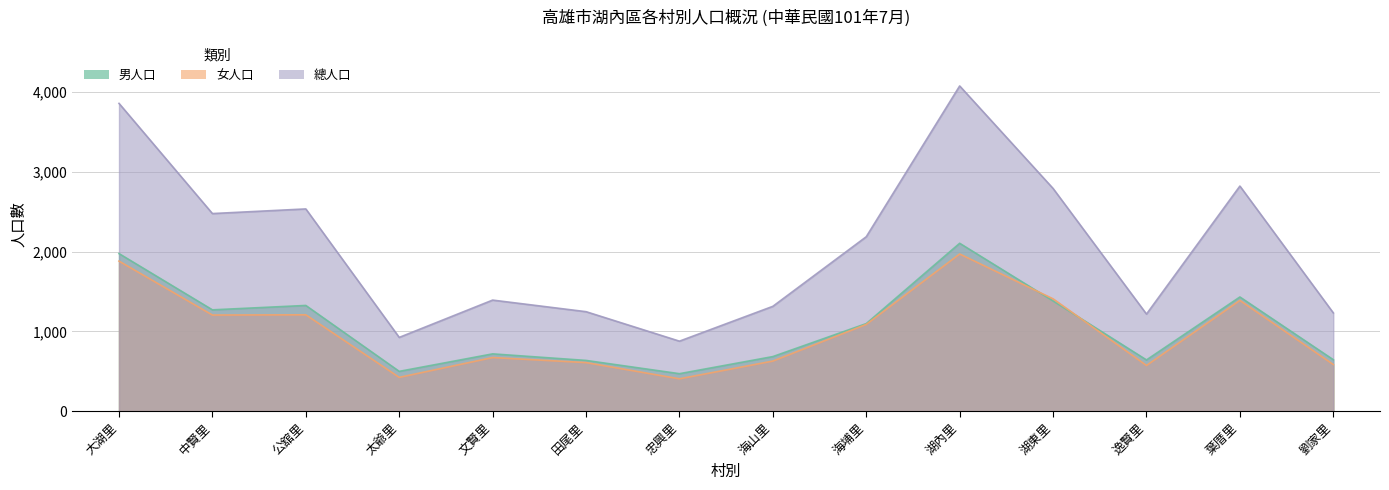

What is the difference between the maximum and minimum values in the 總人口 series?

3194